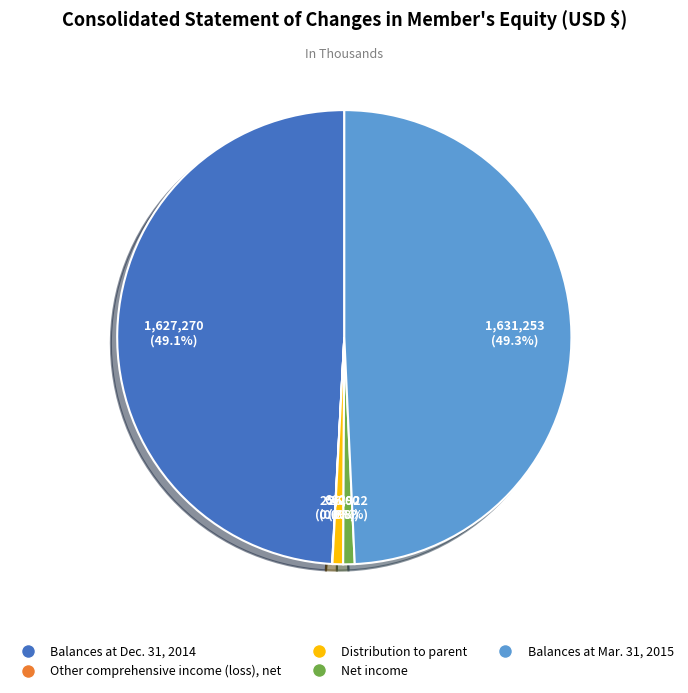

Is Net income the majority of the pie?

No